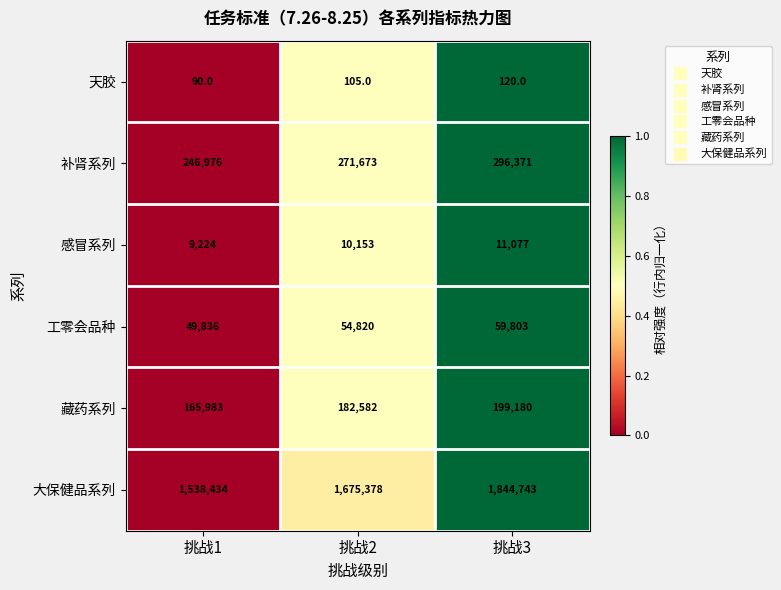

Which series has the widest spread of values?

大保健品系列